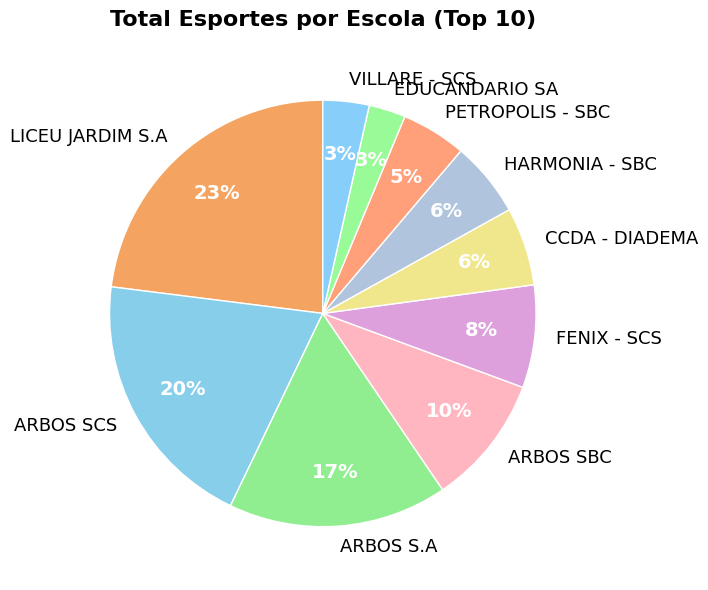

What percentage is the HARMONIA - SBC slice, to the nearest percent?

6%